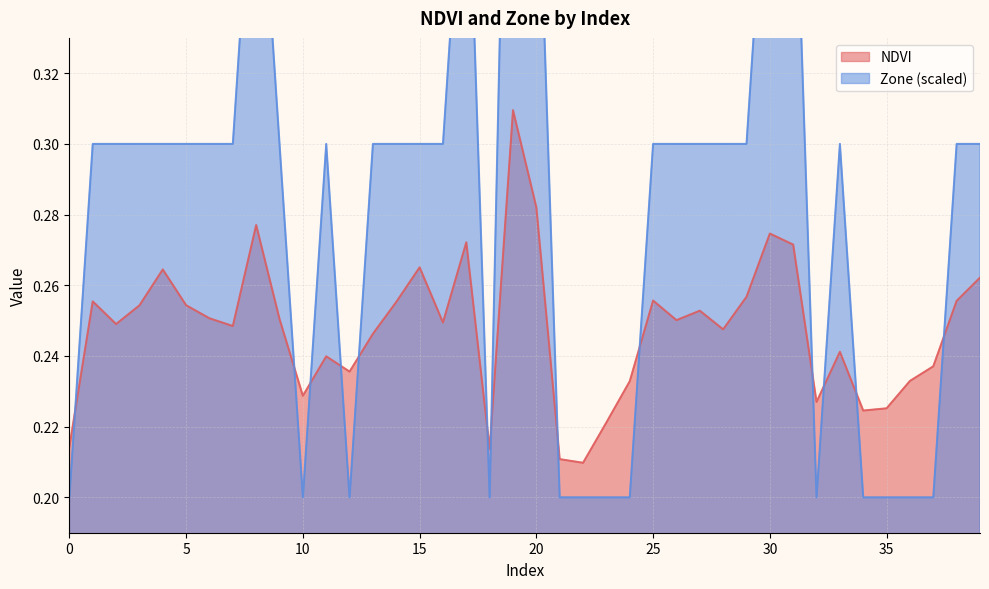

Is the value of Zone at 4 greater than the value of NDVI at 29?

Yes